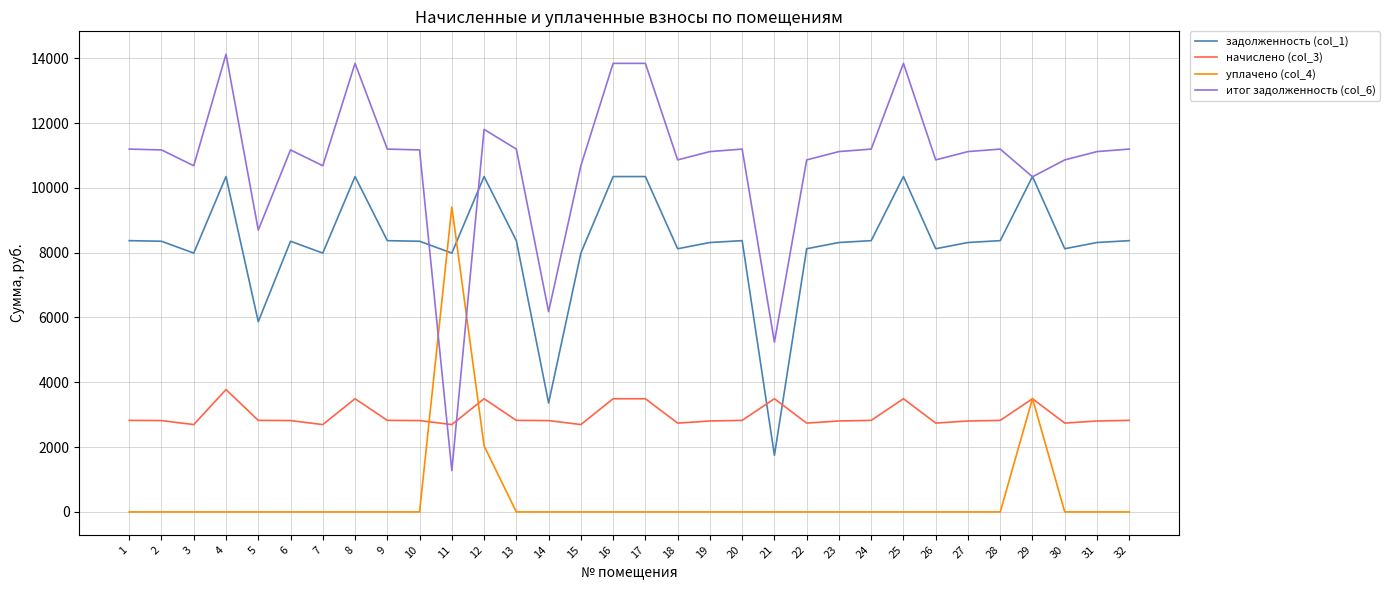

What is the approximate value of уплачено (col_4) at 11?

9408.0